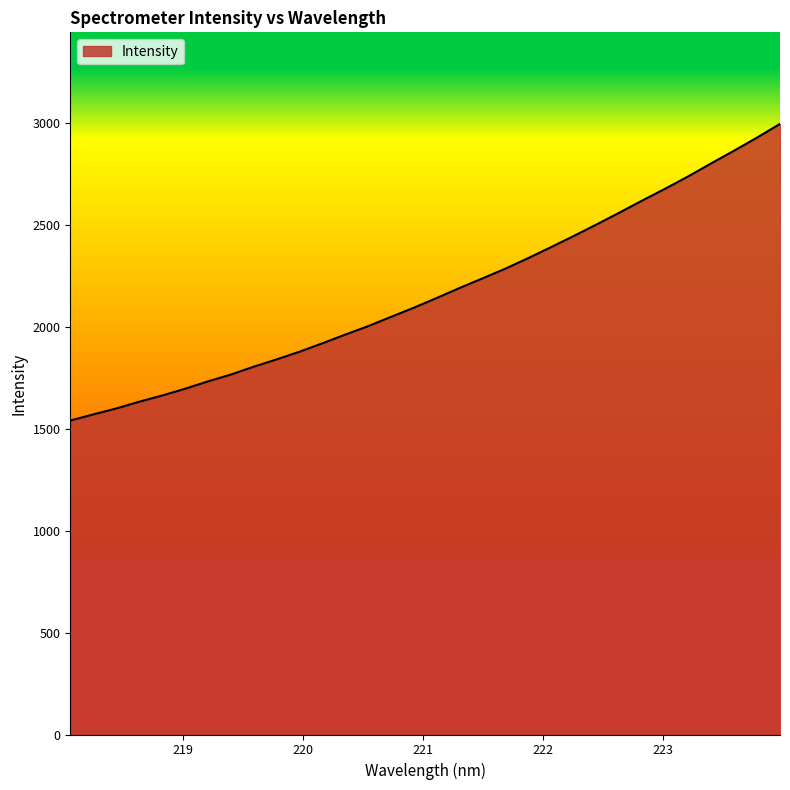

What is the difference between the maximum and minimum values?

1454.3